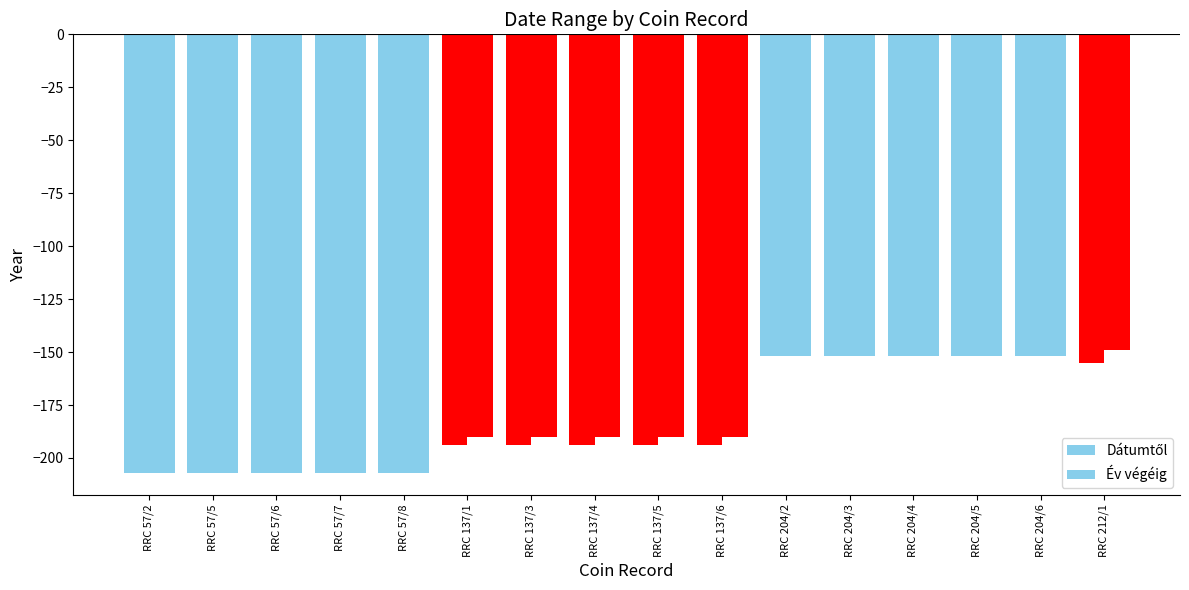

How many groups of bars are there?

16